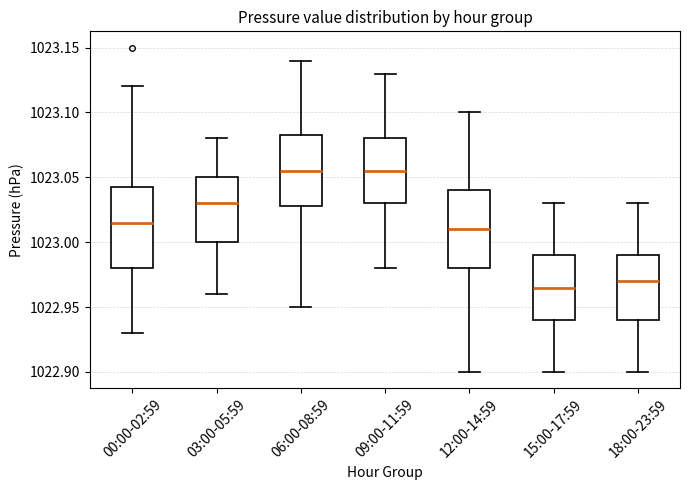

Where is the lower edge of the box for 03:00-05:59 on the y-axis? The values are not printed on the chart, so give them approximately, as read against the axis.

1023.000